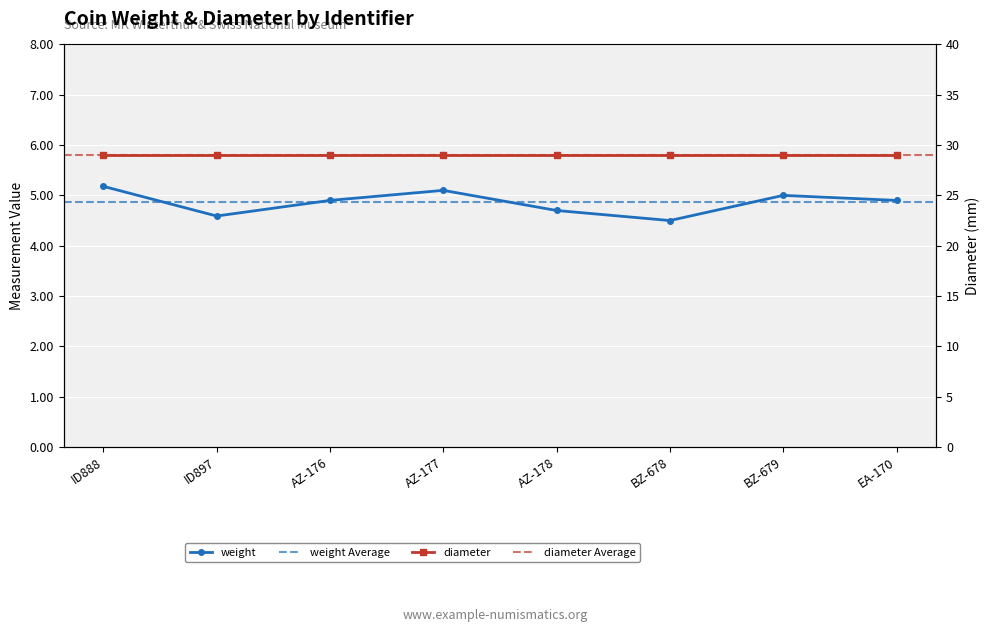

At which category does the data reach its first local peak?

AZ-177